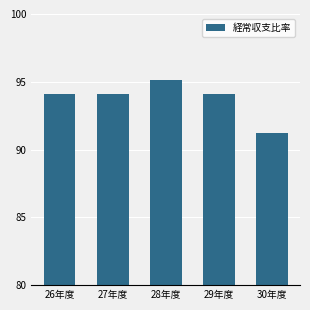

Count the number of values greater than 94.

4